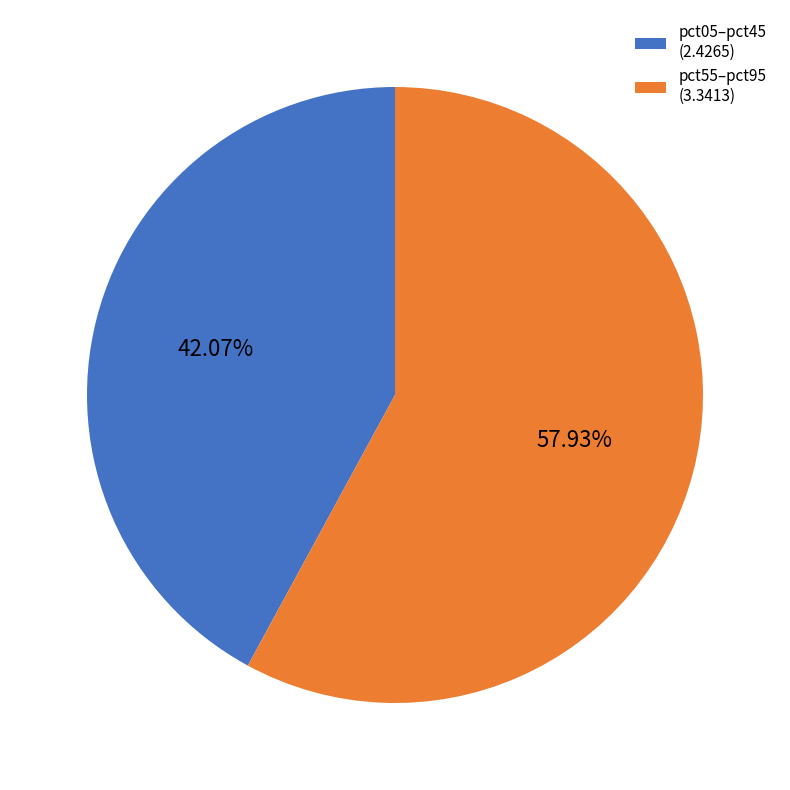

To the nearest percent, what is the average slice percentage?

50%